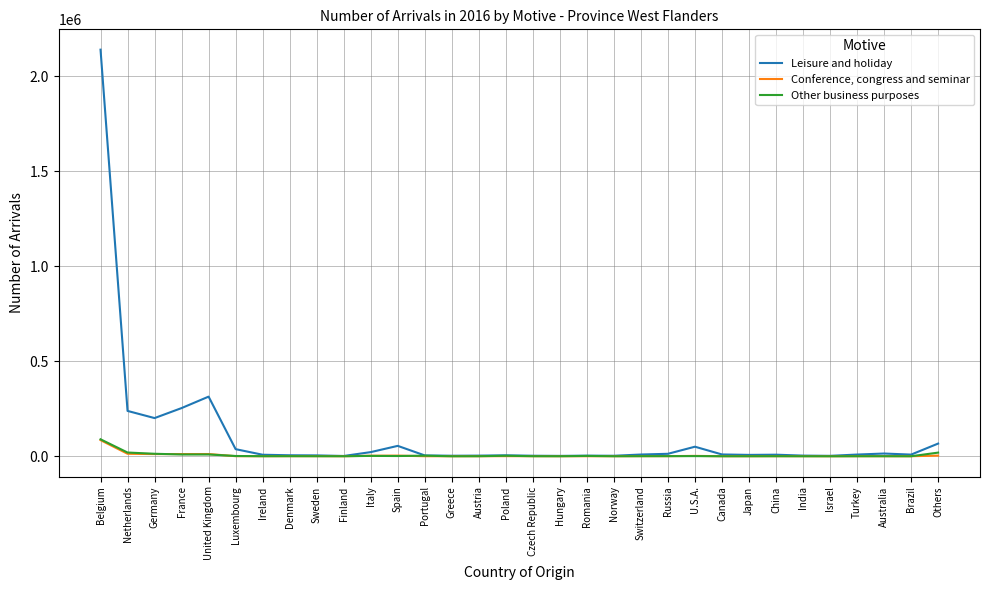

What is the difference between the Other business purposes values at Belgium and Spain?

87976